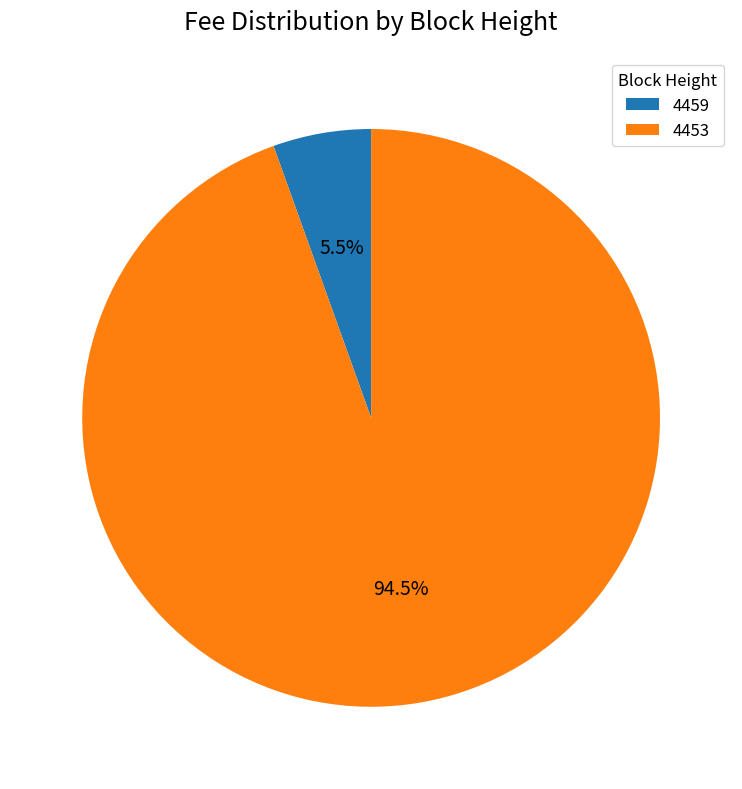

Does 4459 represent more than half of the total?

No